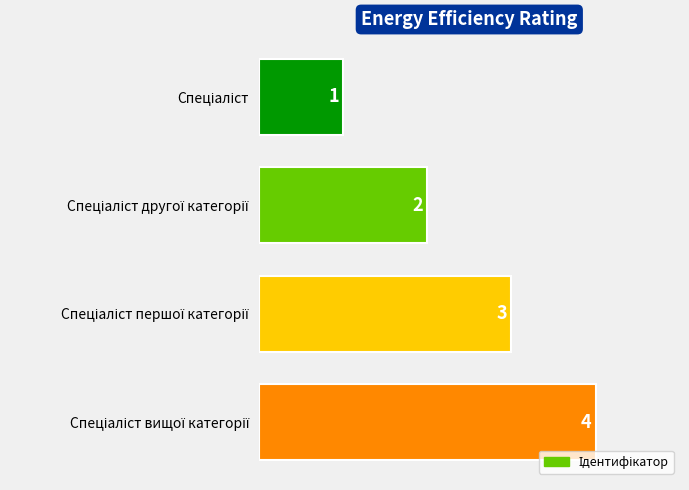

What is the greatest value displayed?

4